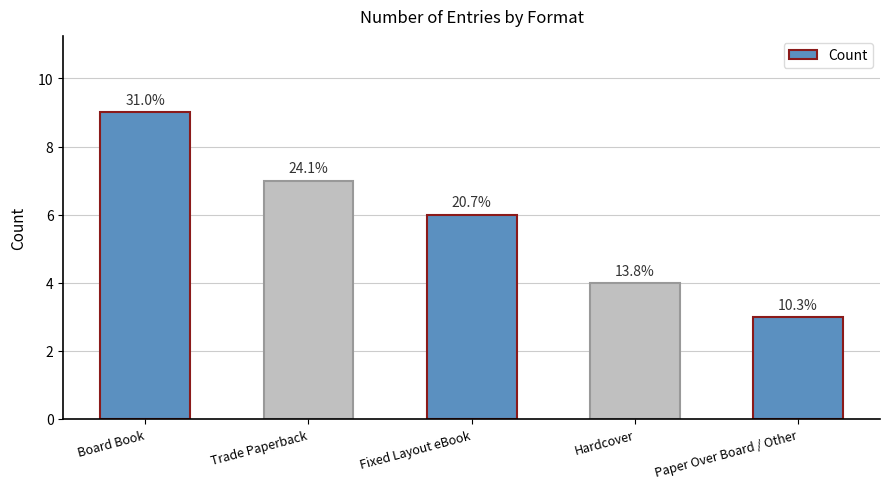

Does the chart contain any negative values?

No